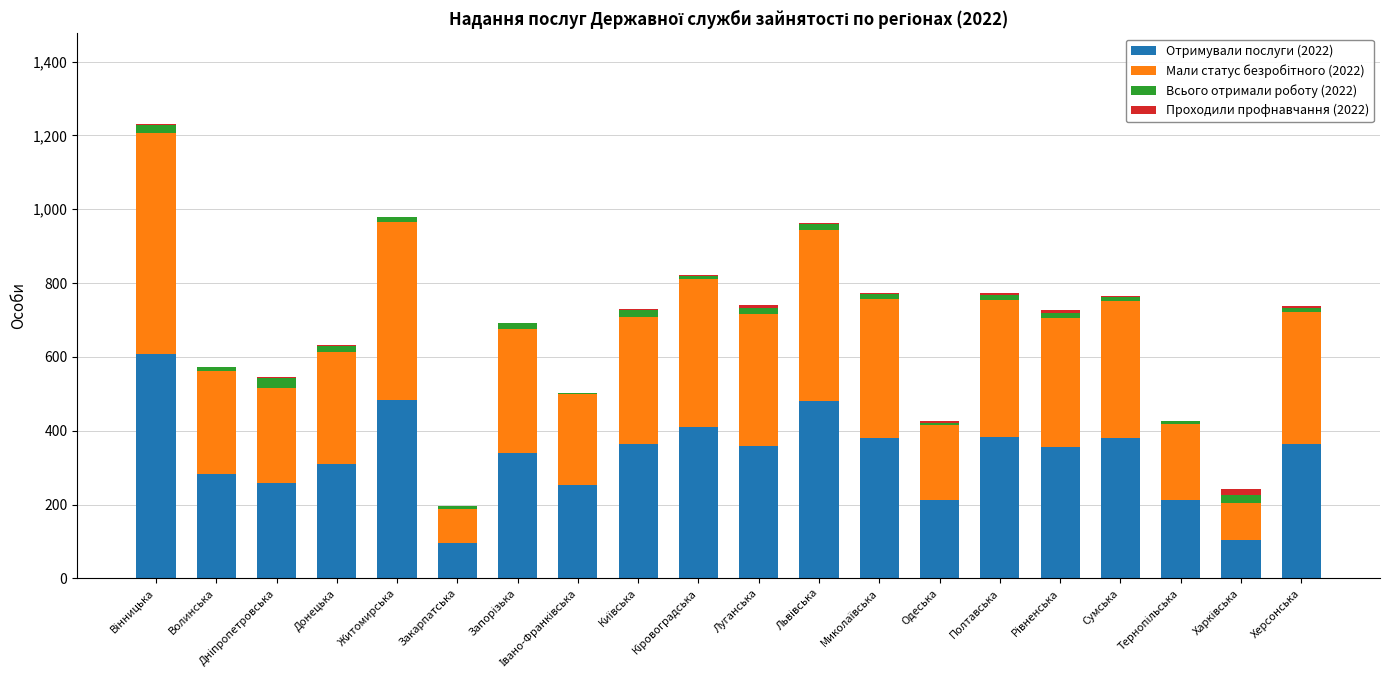

True or false: Отримували послуги (2022) has a value of 382 at Полтавська.

True